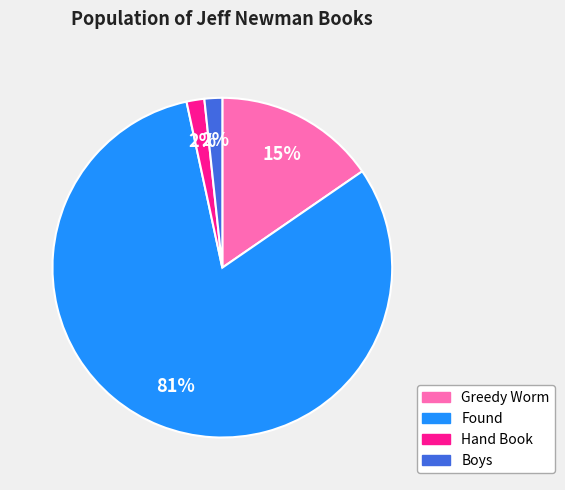

The Hand Book slice represents 2% of the pie. True or false?

True